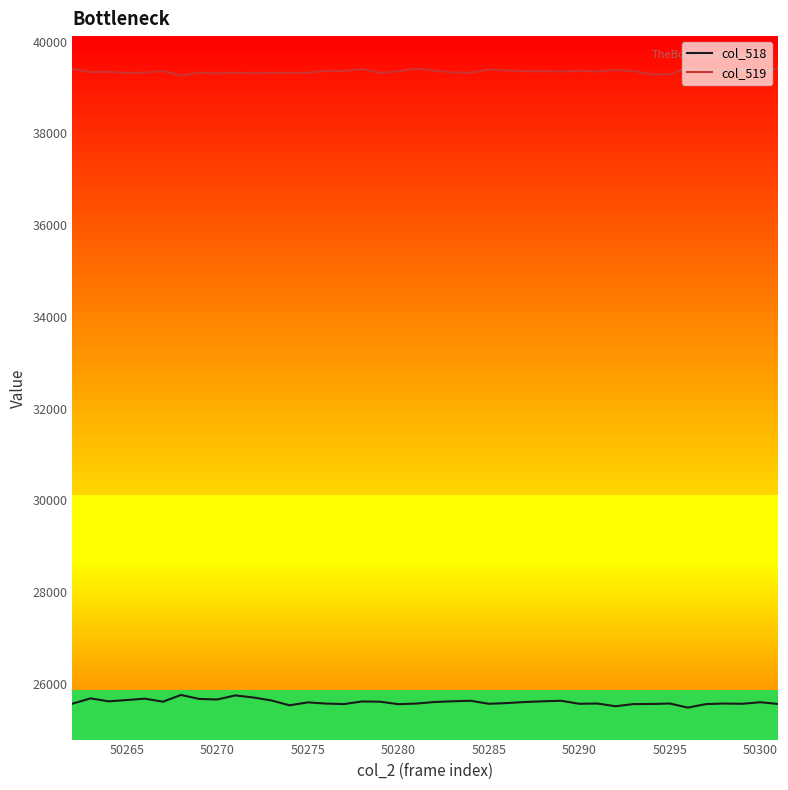

The col_518 series shows 25562 at 50290. True or false?

True